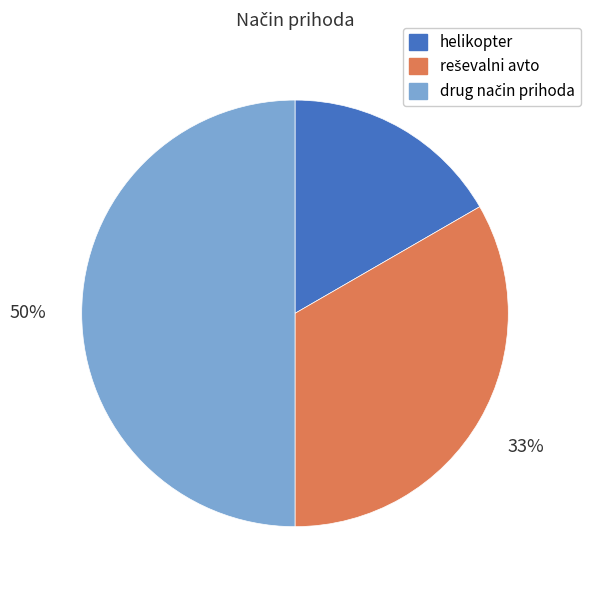

Does helikopter represent more than half of the total?

No